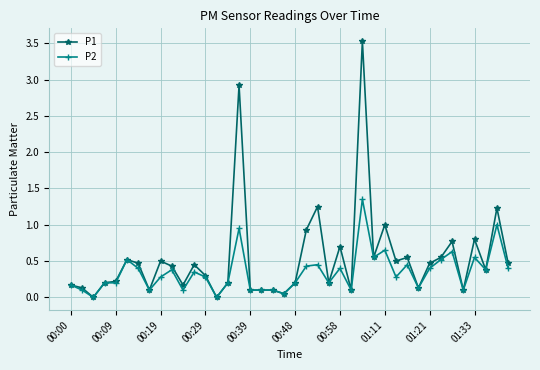

What is the difference between the maximum and minimum values in the P1 series?

3.5